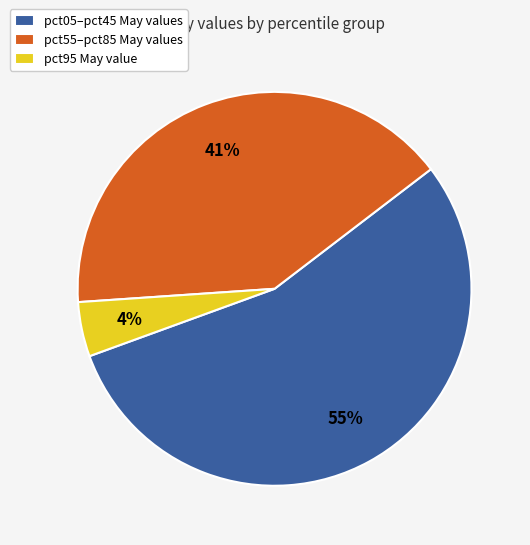

To the nearest percent, what is the average slice percentage?

33%